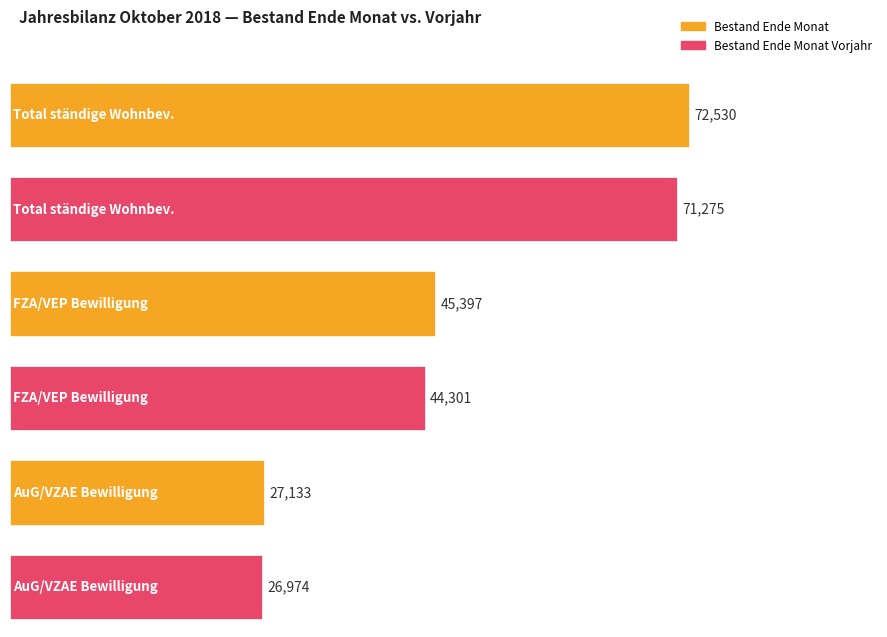

At which label is Total closest to 49831?

FZA/VEP
Bewilligung